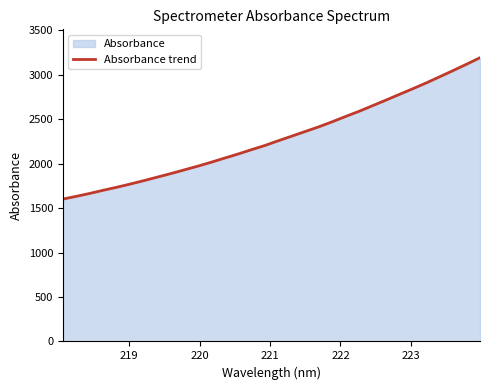

Does the chart display data point markers on the line(s)?

No